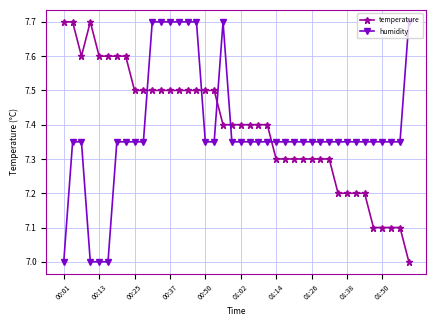

What is the value of the temperature point at the 17th from the left?

7.5